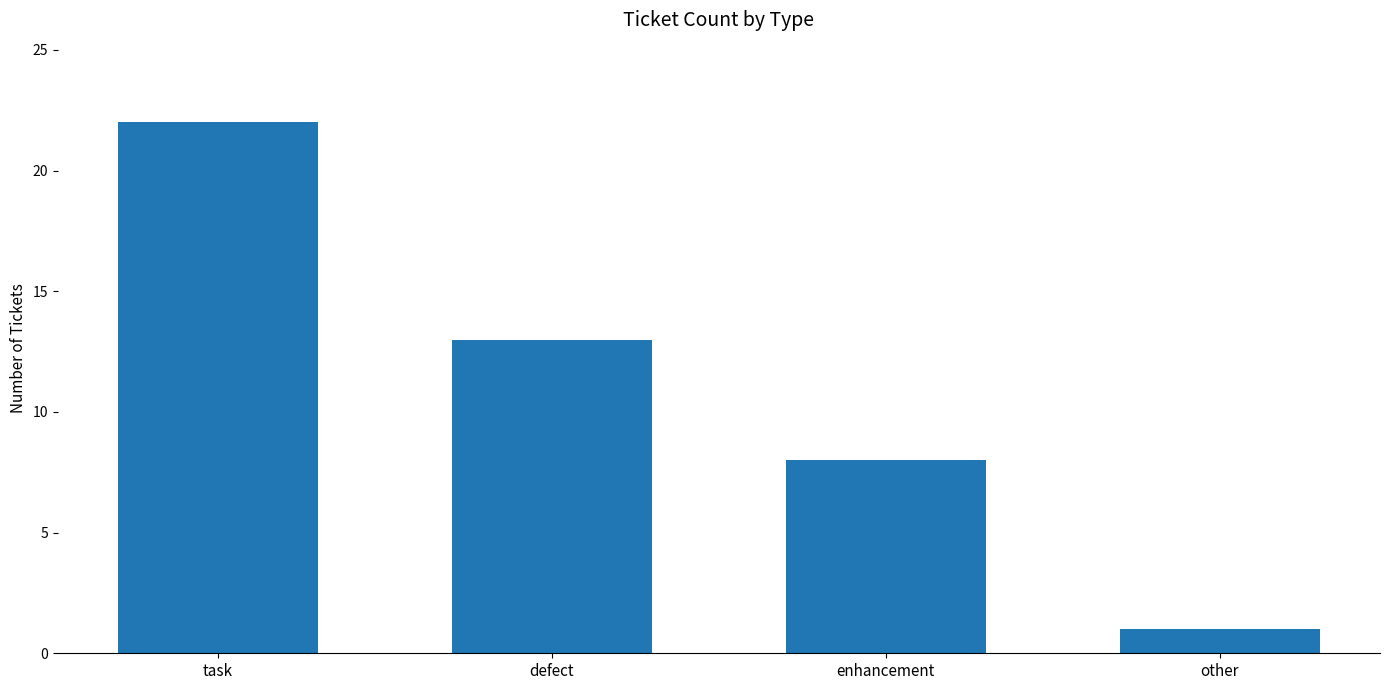

What is the difference between the second highest and second lowest values?

5